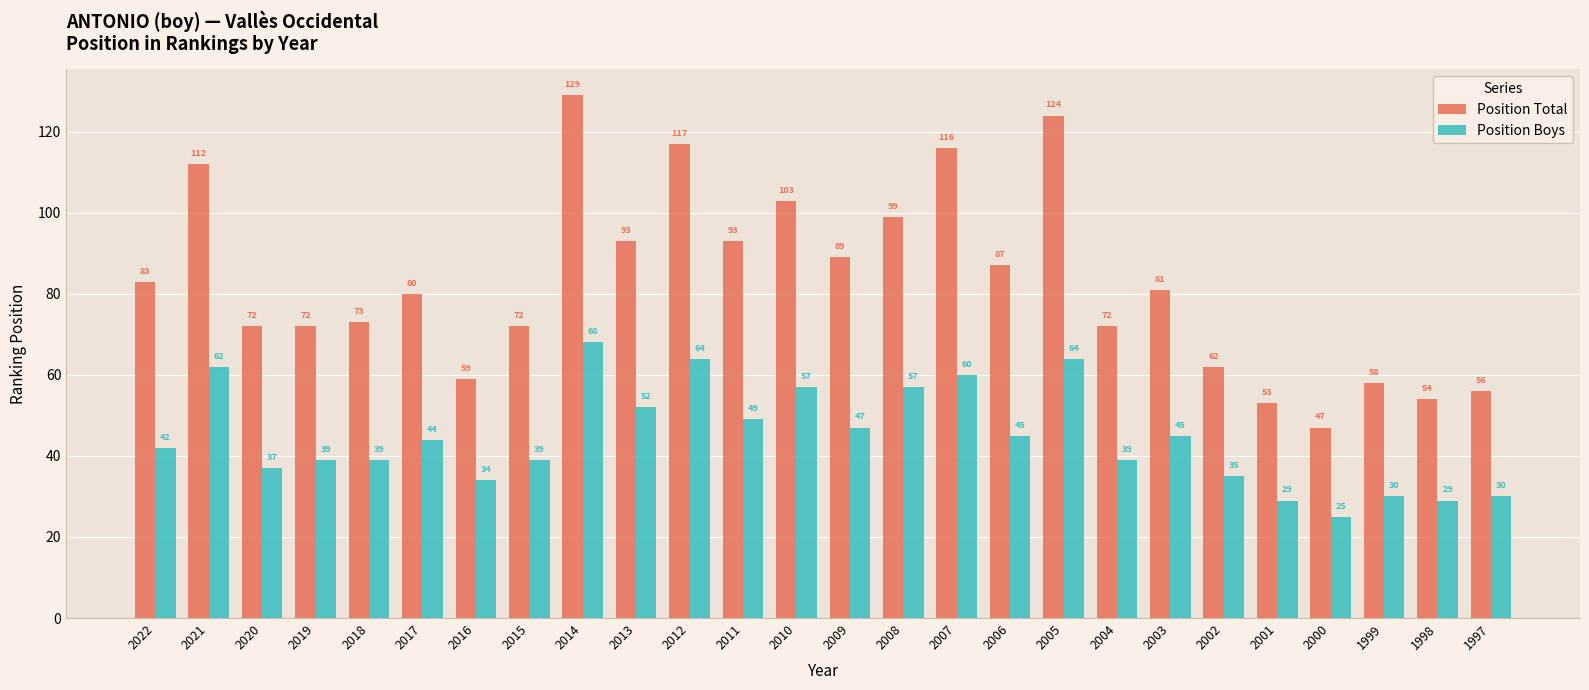

Reading left to right, list all the values displayed in this chart.

Position Total: 2022=83	2021=112	2020=72	2019=72	2018=73	2017=80	2016=59	2015=72	2014=129	2013=93	2012=117	2011=93	2010=103	2009=89	2008=99	2007=116	2006=87	2005=124	2004=72	2003=81	2002=62	2001=53	2000=47	1999=58	1998=54	1997=56
Position Boys: 2022=42	2021=62	2020=37	2019=39	2018=39	2017=44	2016=34	2015=39	2014=68	2013=52	2012=64	2011=49	2010=57	2009=47	2008=57	2007=60	2006=45	2005=64	2004=39	2003=45	2002=35	2001=29	2000=25	1999=30	1998=29	1997=30